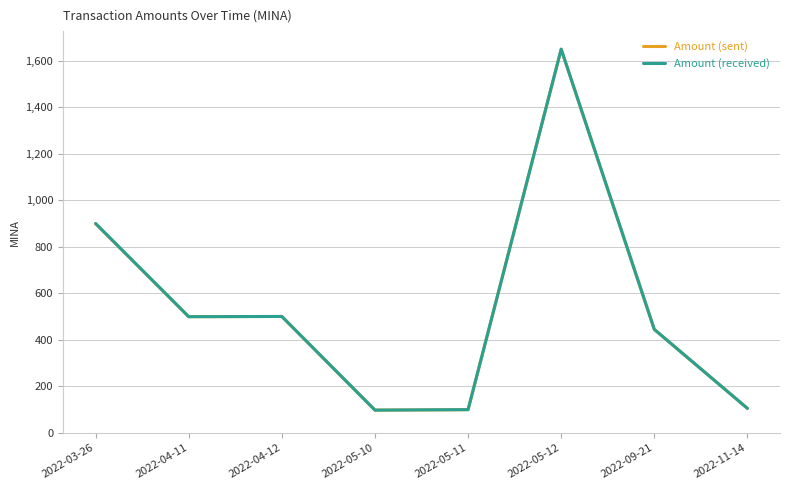

True or false: Amount (received) and Amount (sent) cross at least once.

False